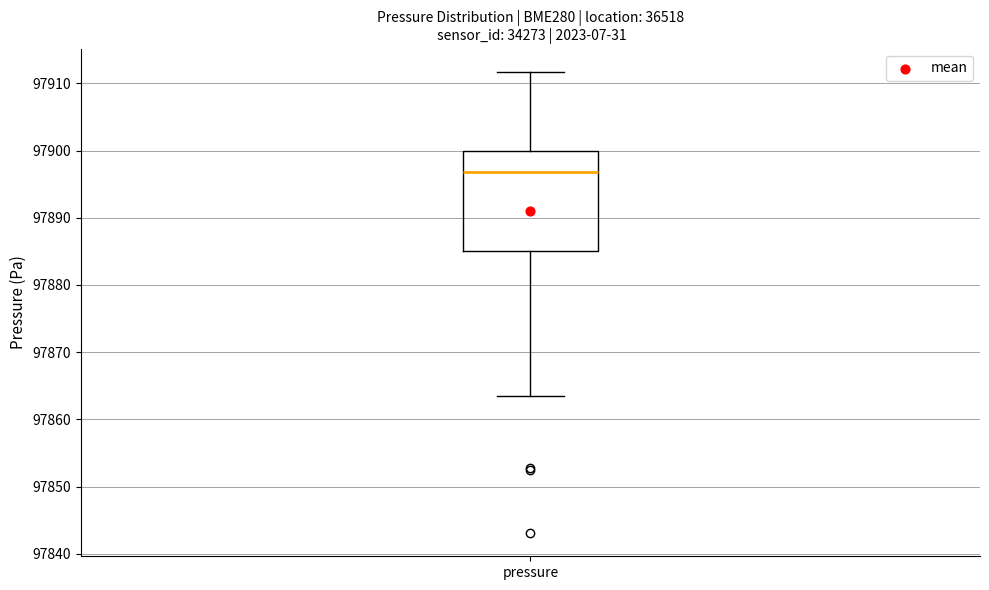

Where does the median line of the box for pressure sit on the y-axis? The values are not printed on the chart, so give them approximately, as read against the axis.

97897